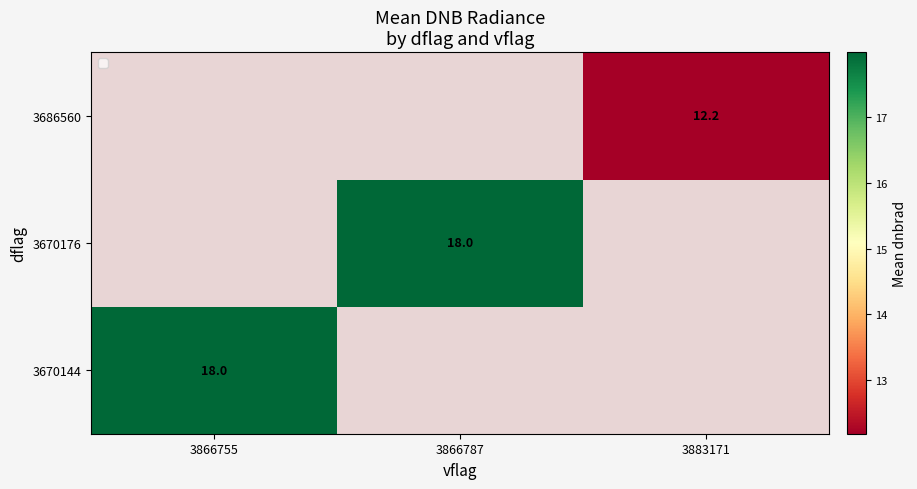

At which label does 3670144 reach its minimum?

3866755